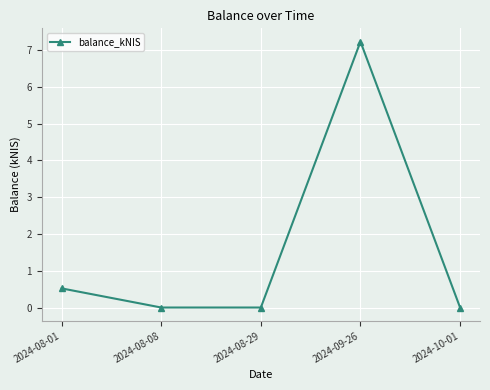

Where is the data nearest to the value 3?

2024-08-01